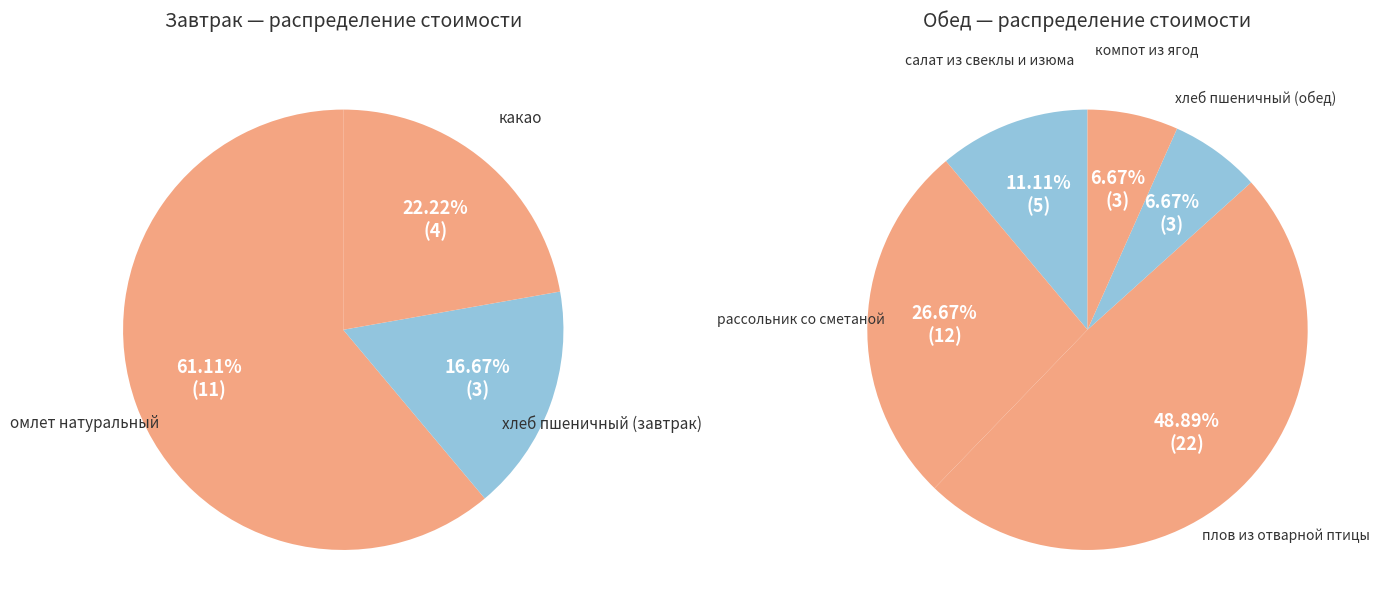

What is the change in value from рассольник со сметаной to компот из ягод?

-9